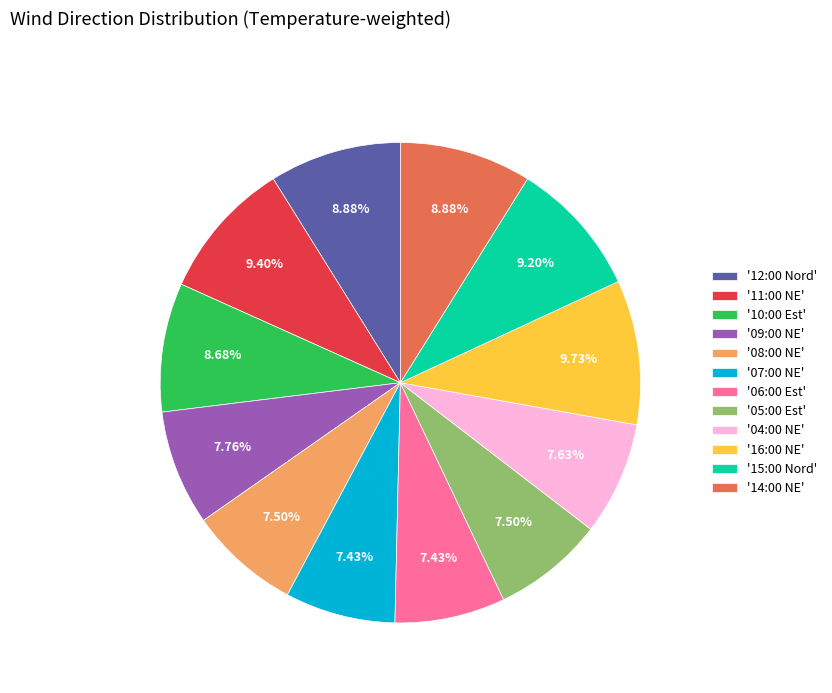

How many slices are in this pie chart?

12